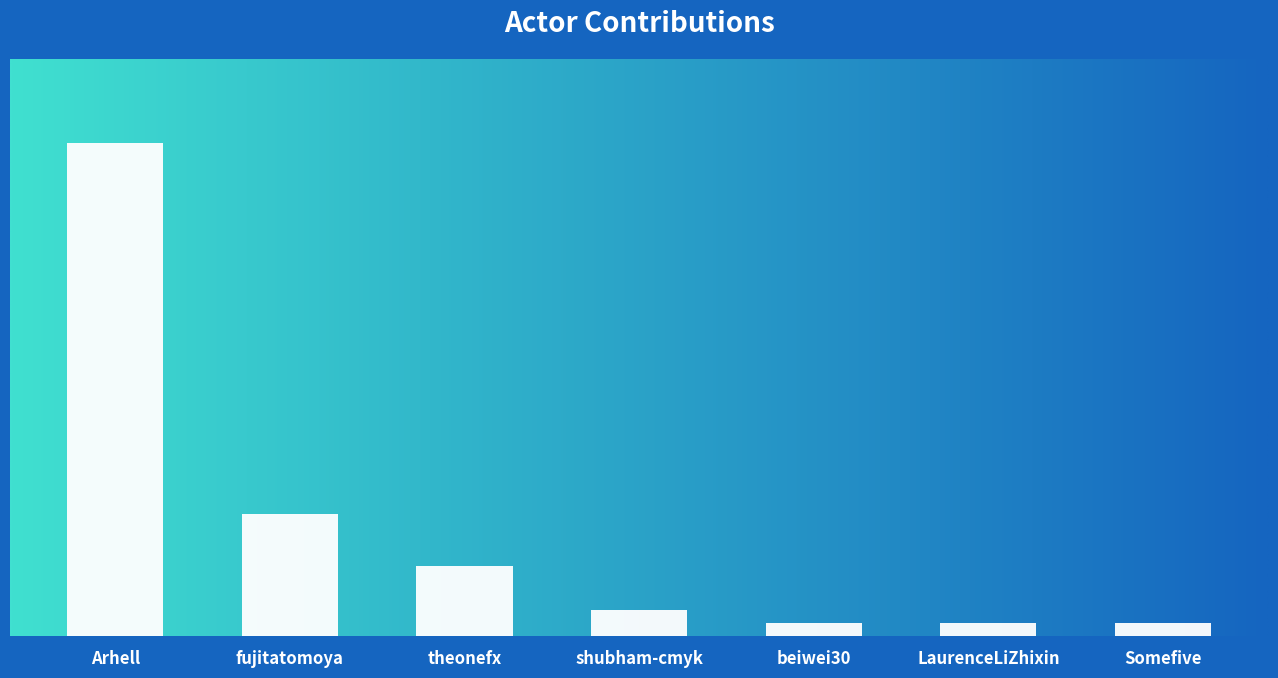

What is the value of the 4th bar from the left?

4